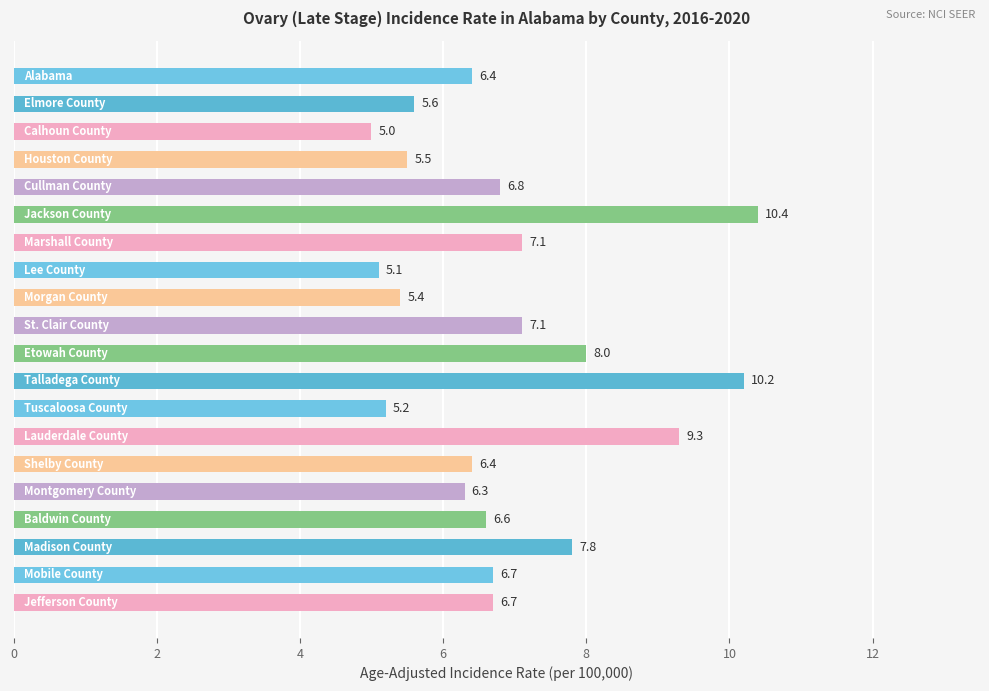

What is the difference between the second highest and minimum values?

5.2